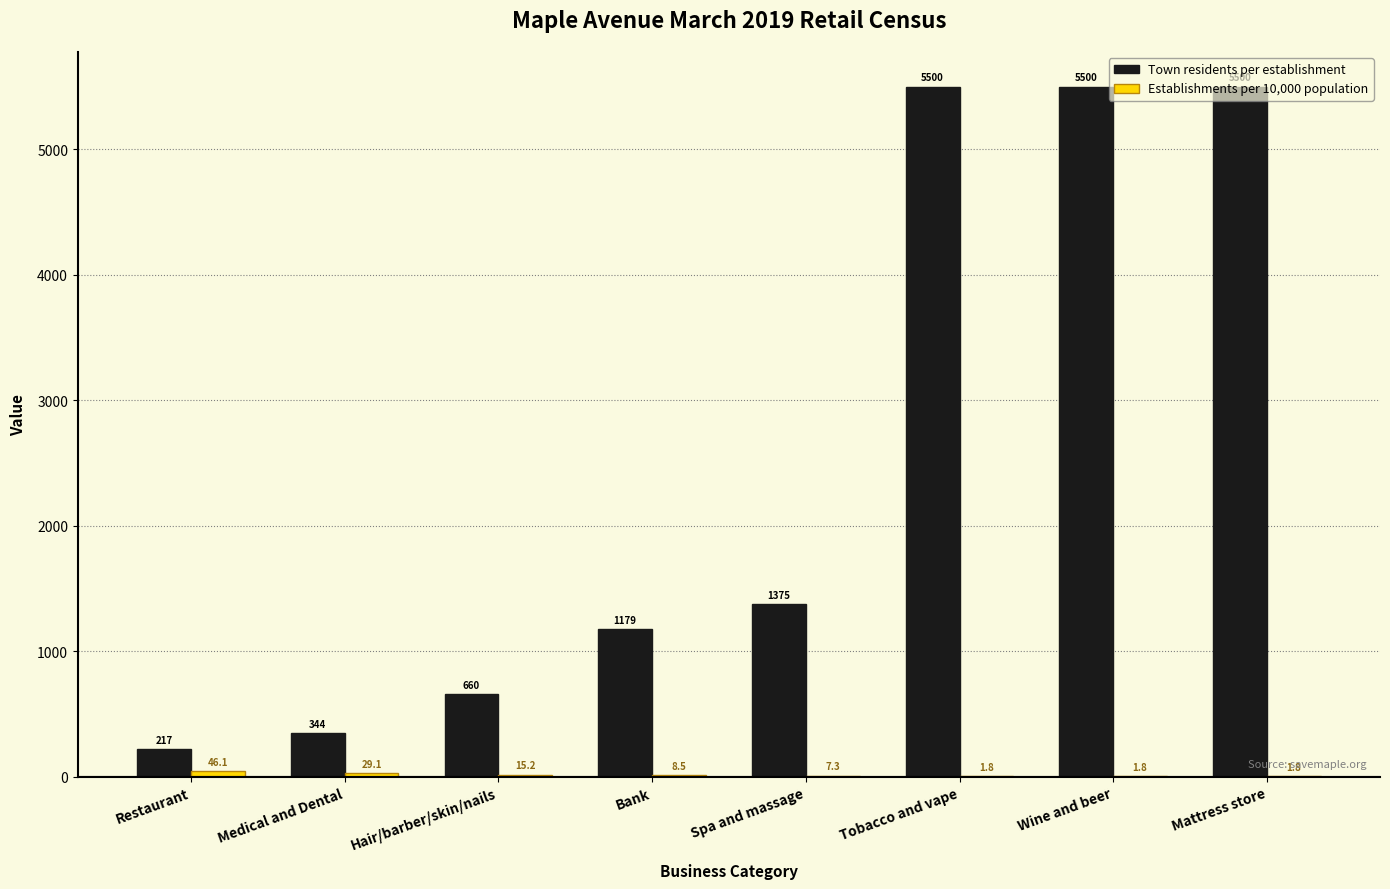

Which series changed the most between Restaurant and Spa and massage?

Town residents per establishment